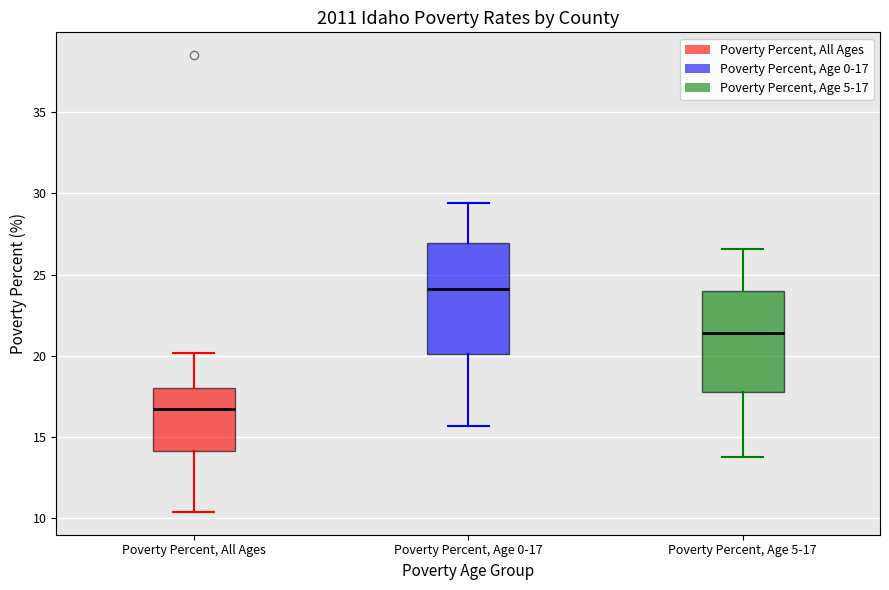

Which box has the highest median line?

Poverty Percent, Age 0-17